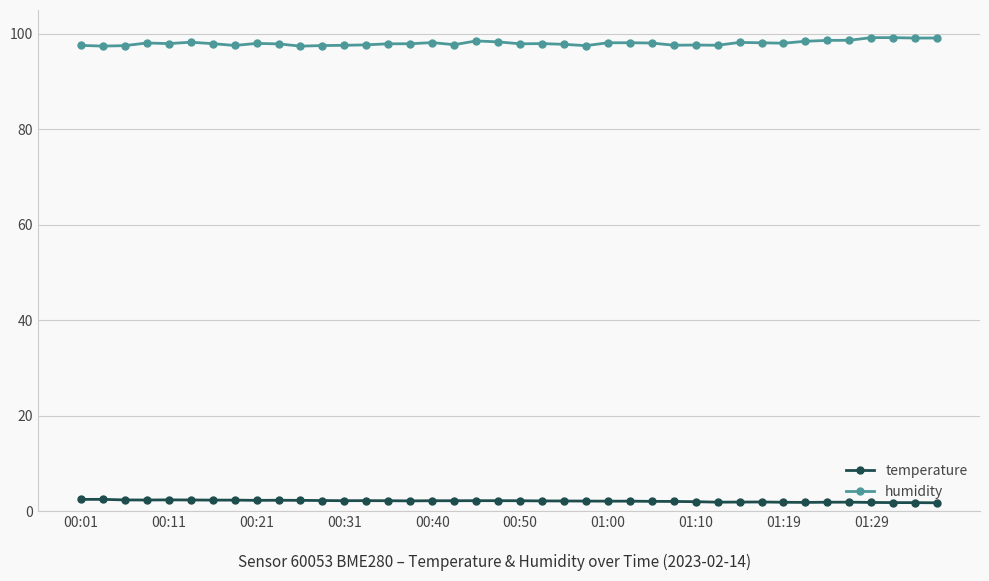

True or false: temperature has more than 1 points higher than both neighbors.

True